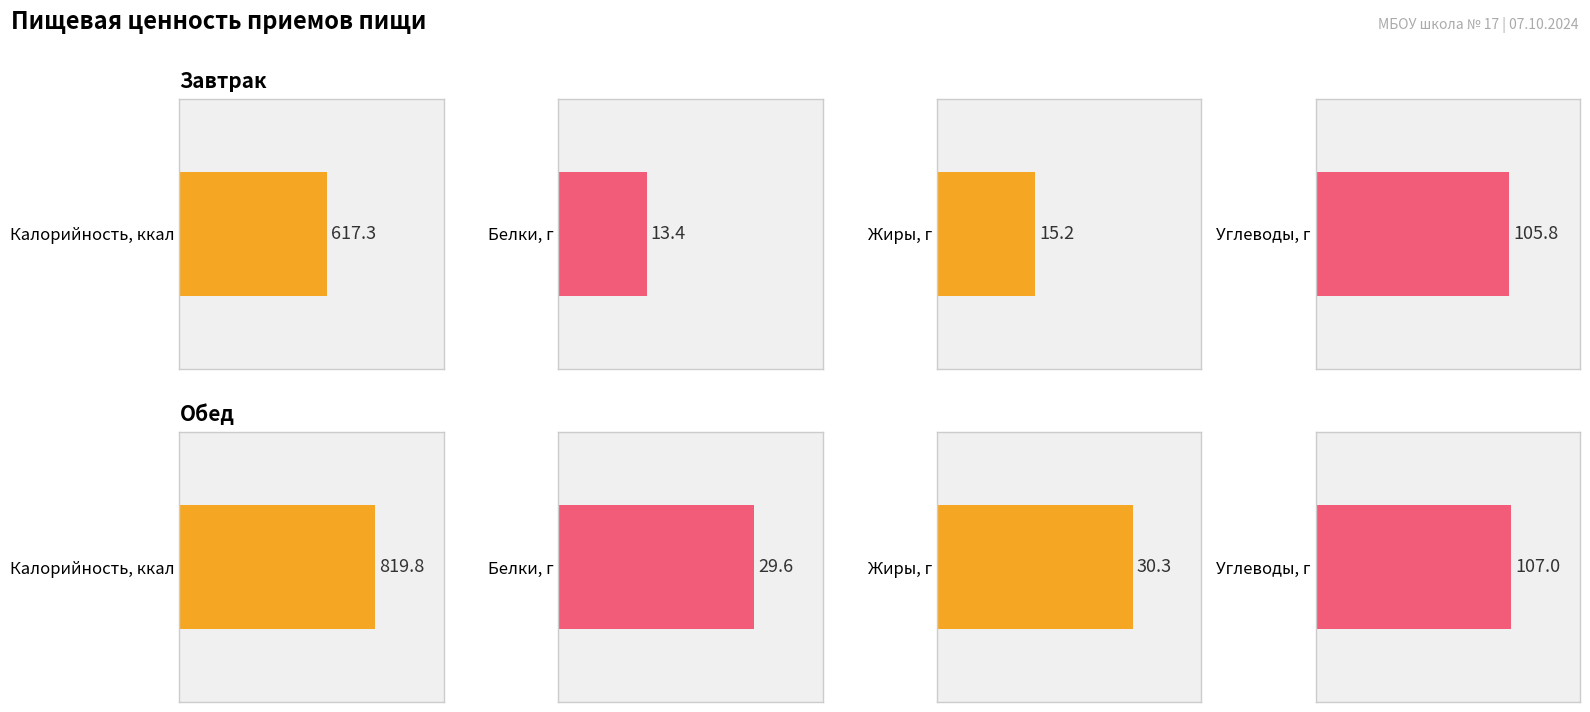

What is the total value across all series at Завтрак?

751.7